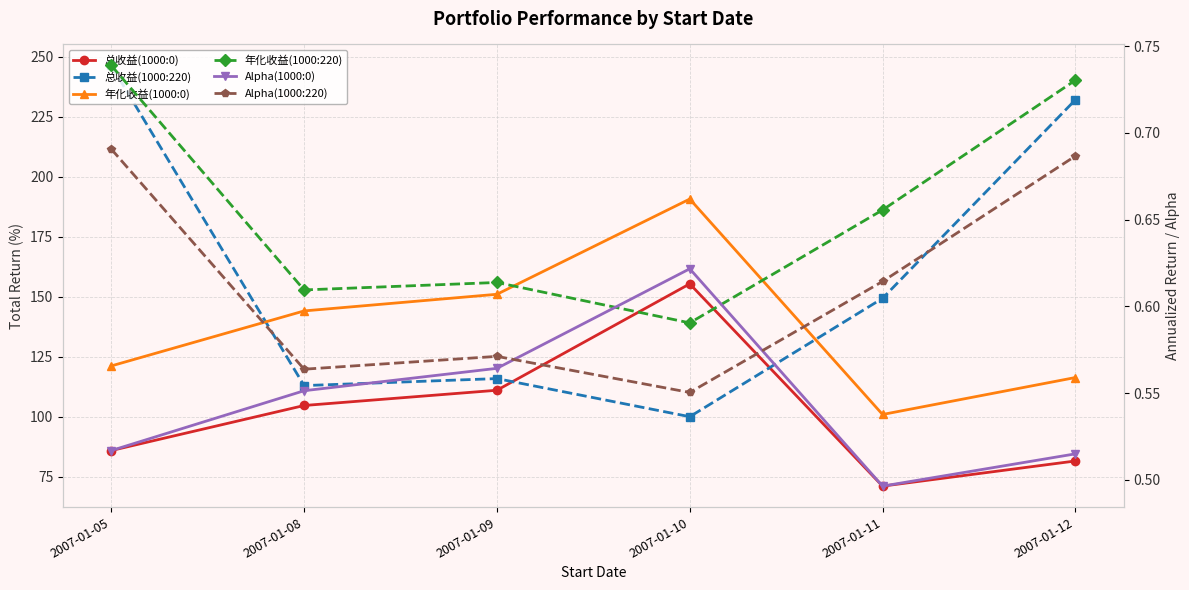

Which series has the largest total across all categories?

总收益(1000:220)